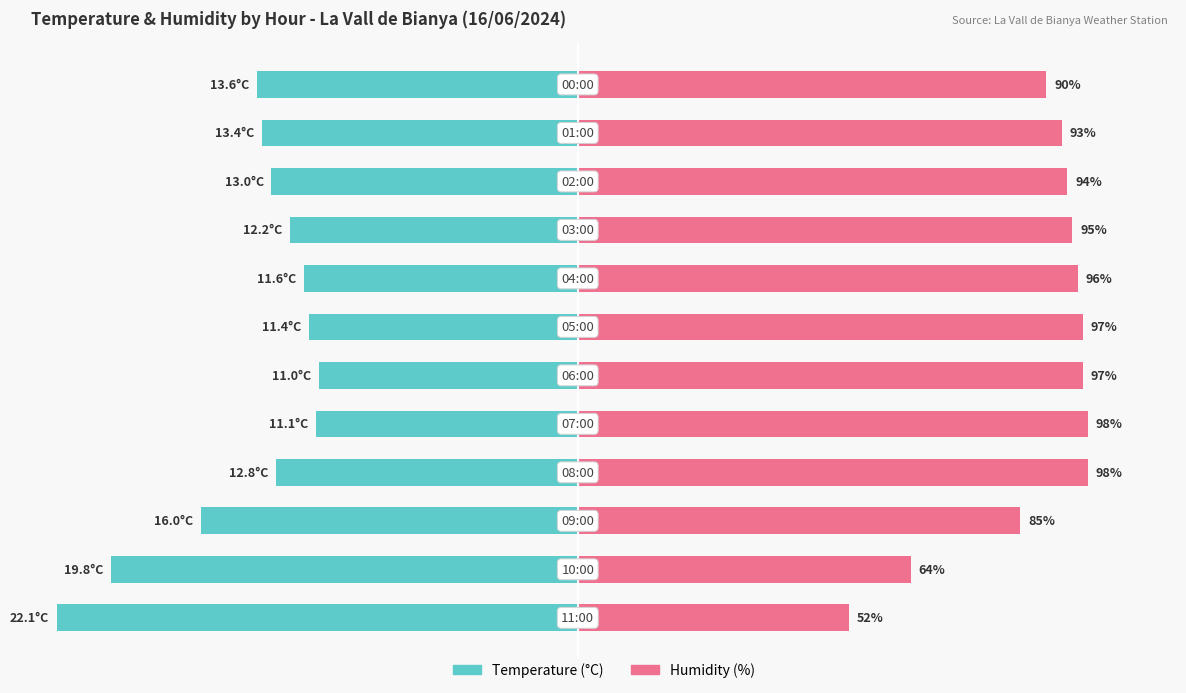

Rank the series by their maximum value, from highest to lowest.

Humidity (%), Temperature (°C)